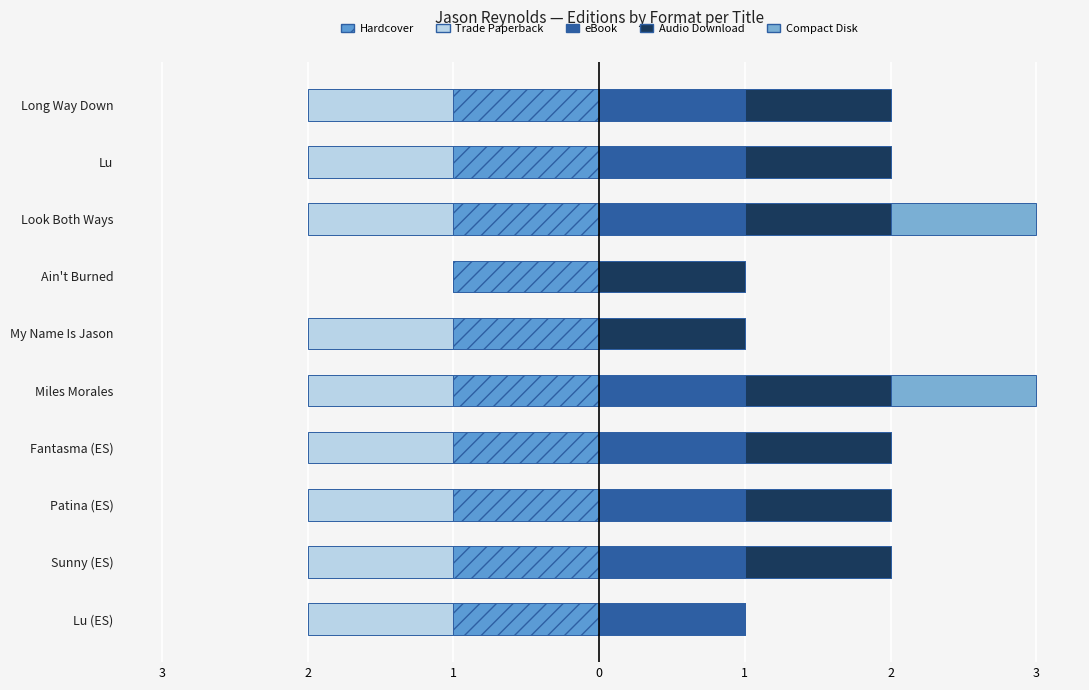

How many series are shown in this chart?

5